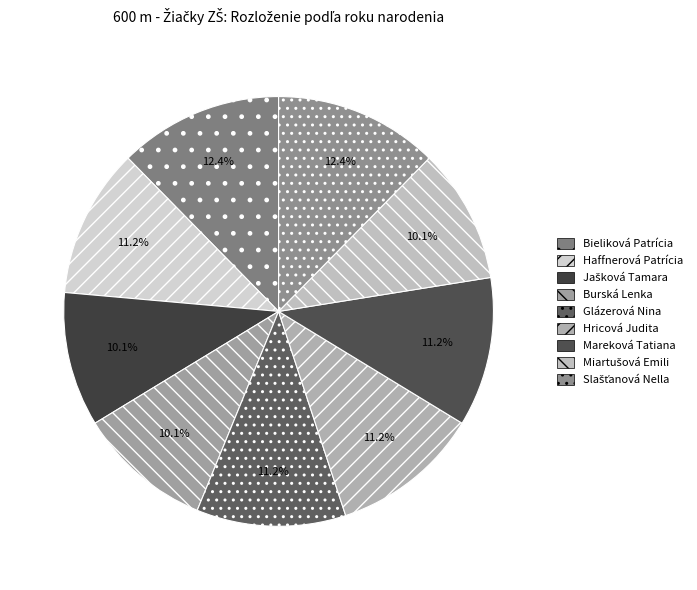

Rank the categories by value from lowest to highest.

Jašková Tamara, Burská Lenka, Miartušová Emili, Haffnerová Patrícia, Glázerová Nina, Hricová Judita, Mareková Tatiana, Bieliková Patrícia, Slašťanová Nella